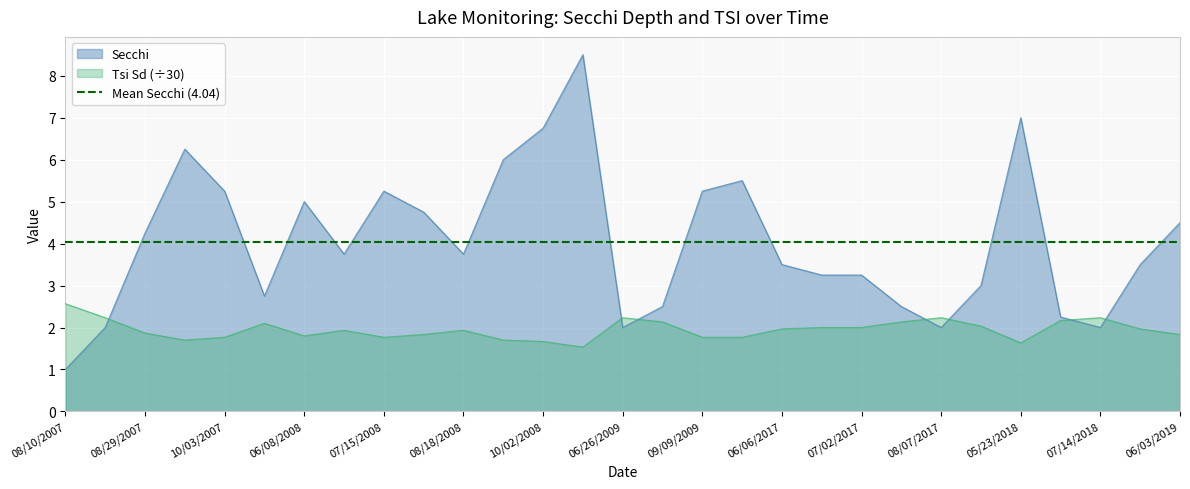

Rank the series by their average value, from highest to lowest.

Secchi, Tsi Sd